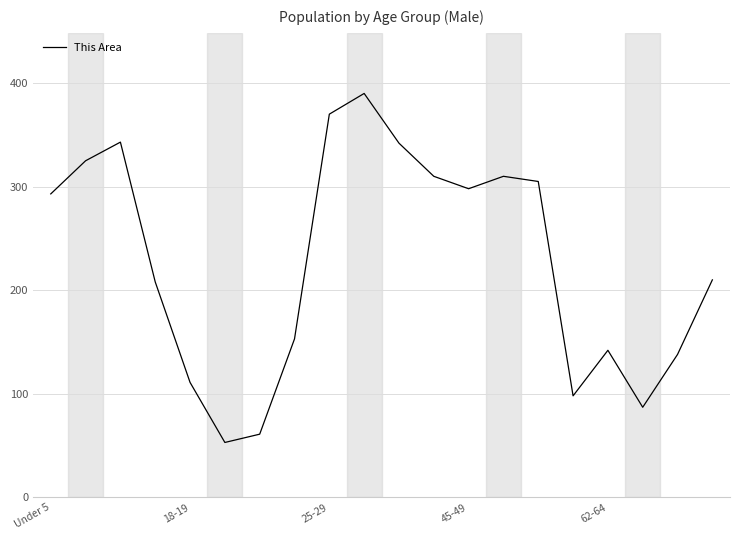

What is the greatest value displayed?

390